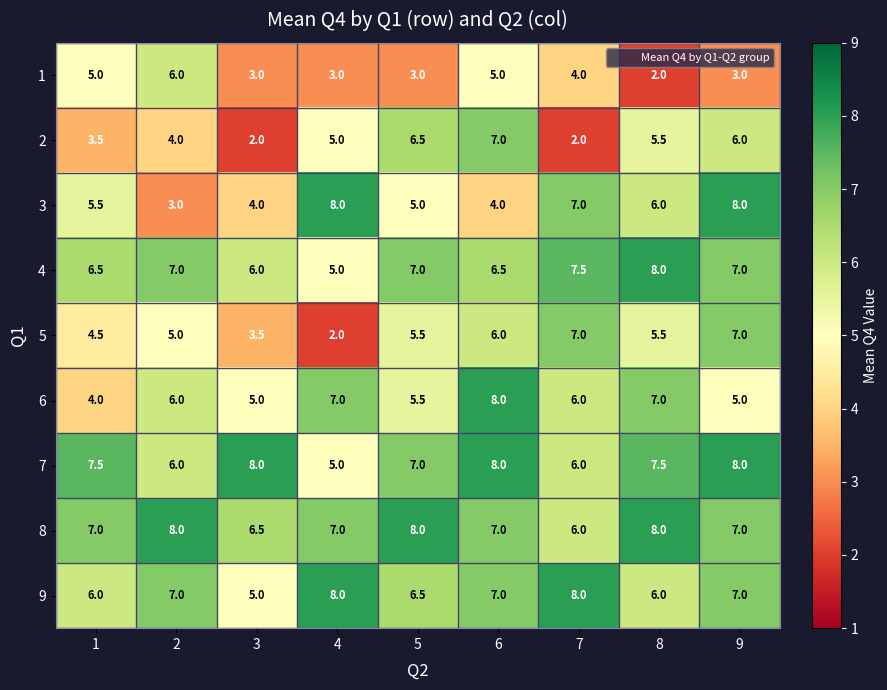

What is the spread (max minus min) of values at 1?

4.0